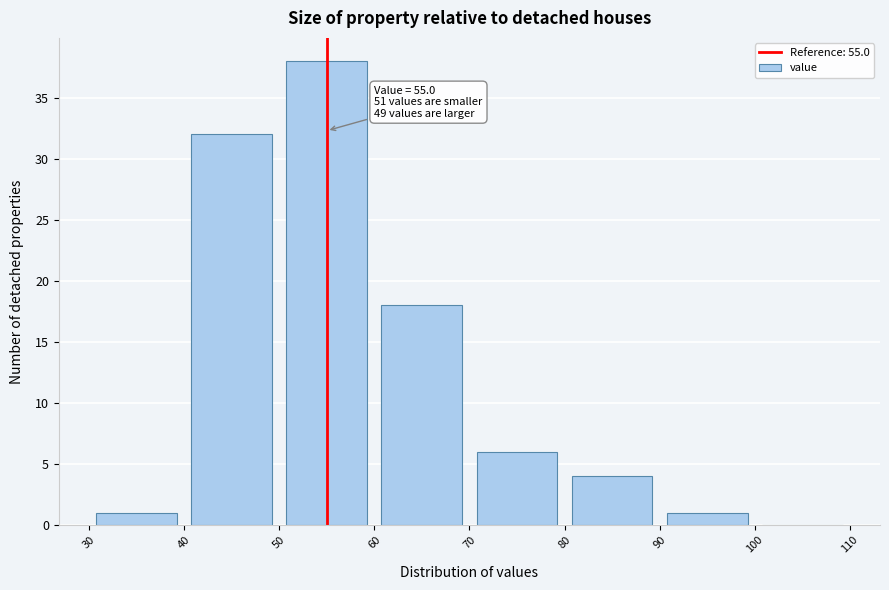

Over which range of the x-axis is the bar tallest?

50 to 60